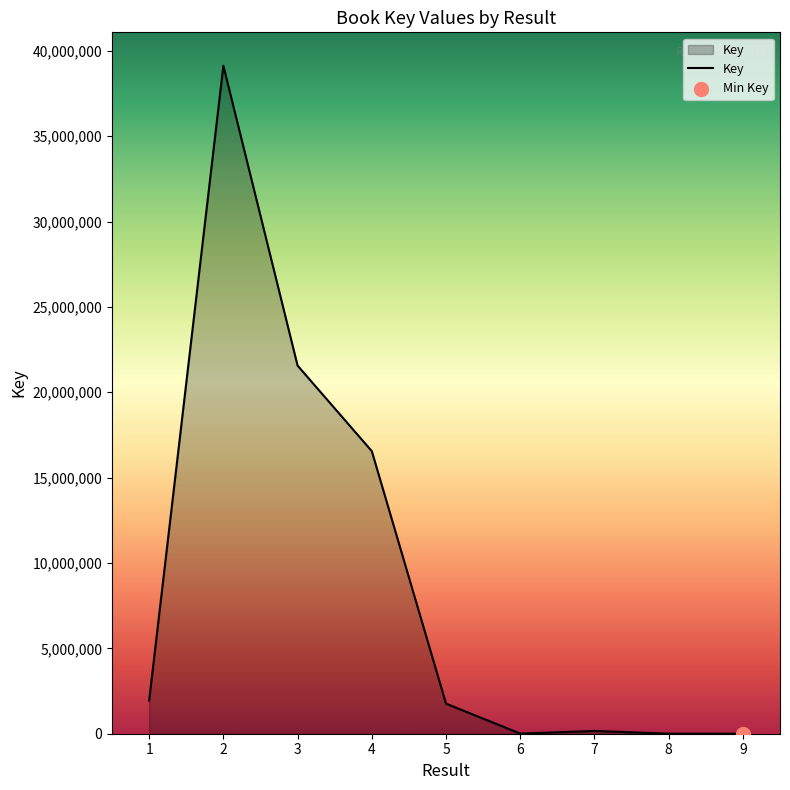

What is the change in value from 8 to 9?

-2591